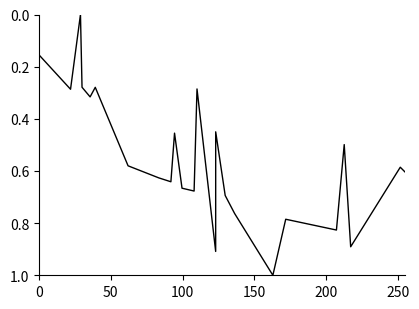

Does the chart have visible grid lines?

No